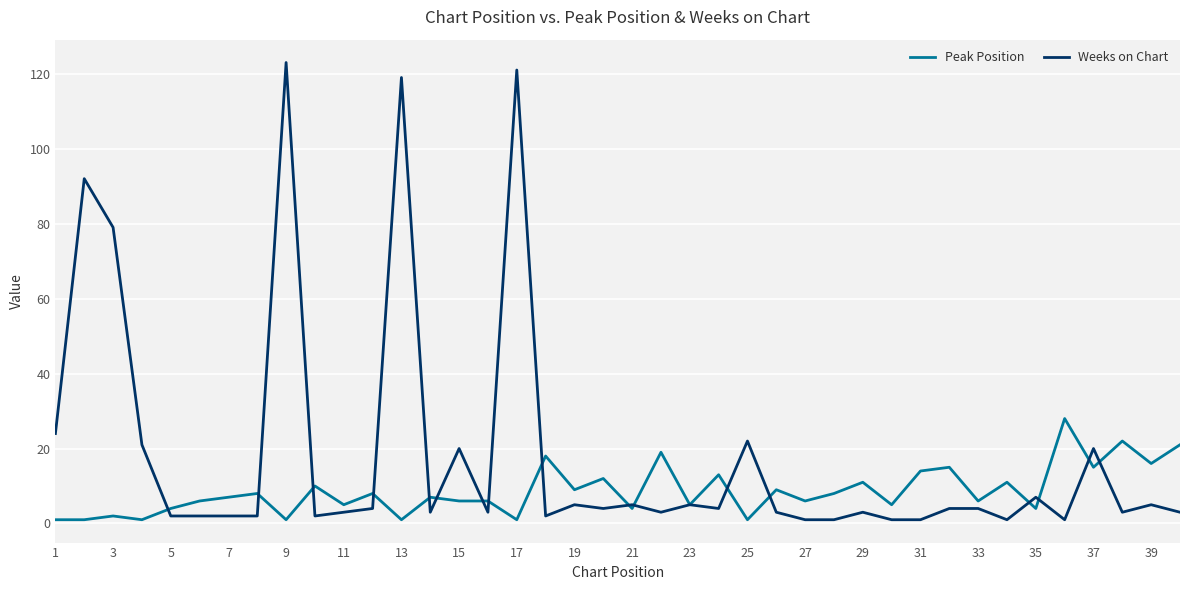

List the series in order of their overall mean, highest first.

Weeks on Chart, Peak Position